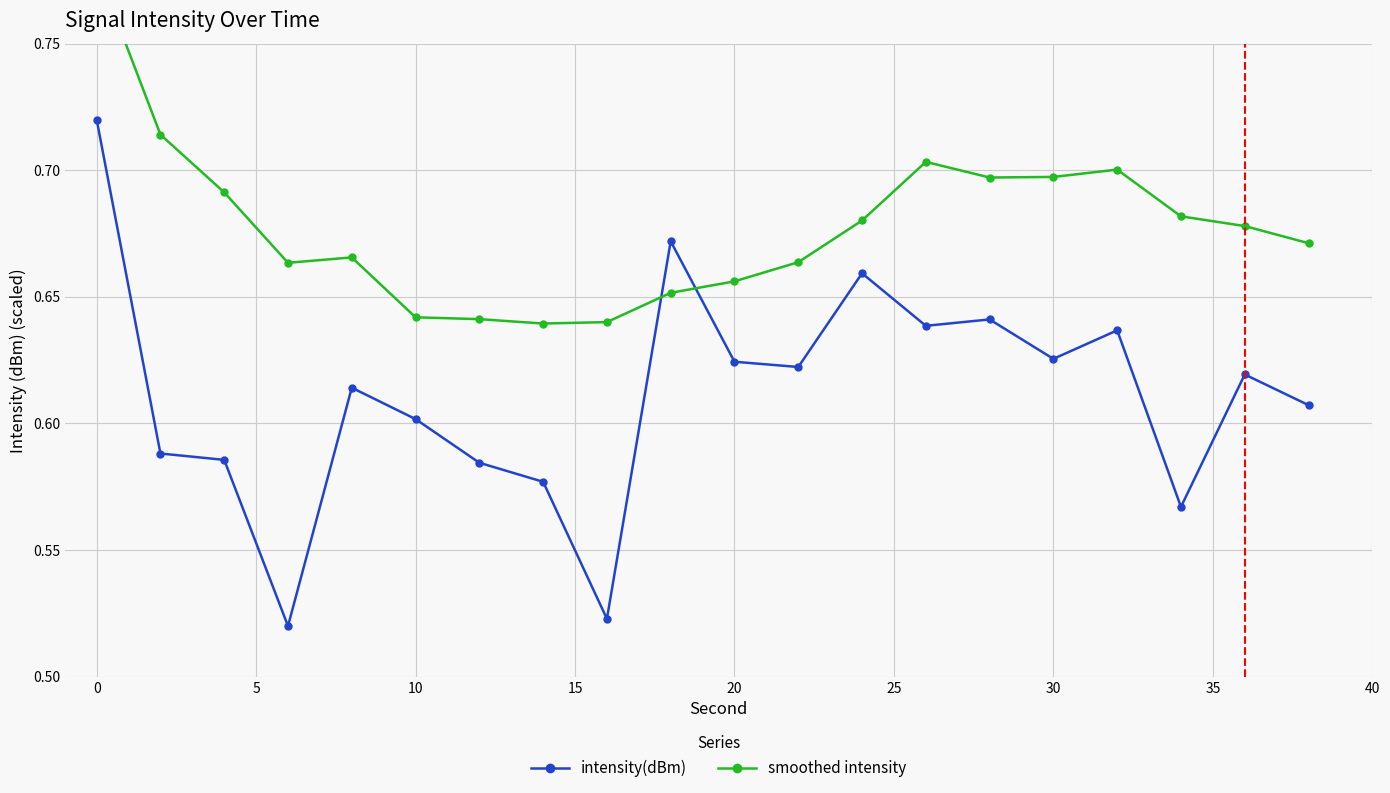

Does the chart have visible grid lines?

Yes